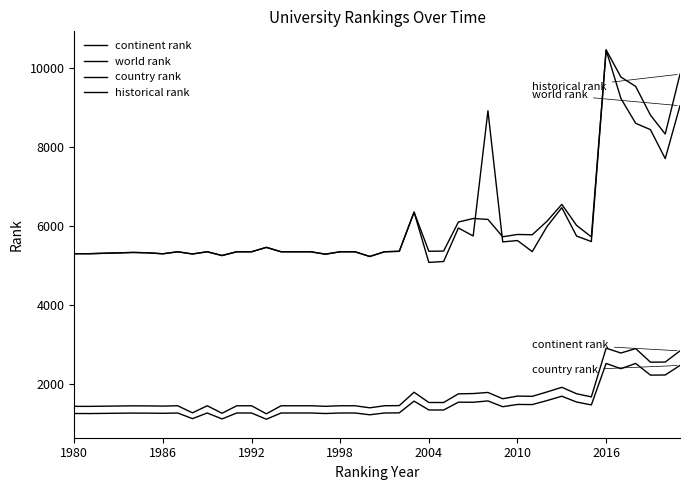

True or false: world rank and historical rank intersect in this chart.

True